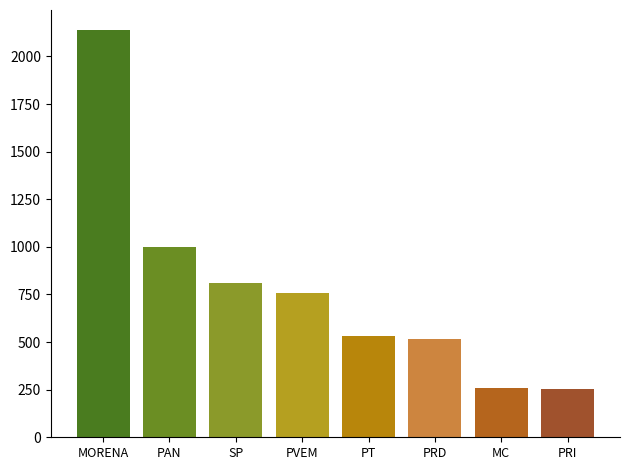

Are the bars horizontal?

No